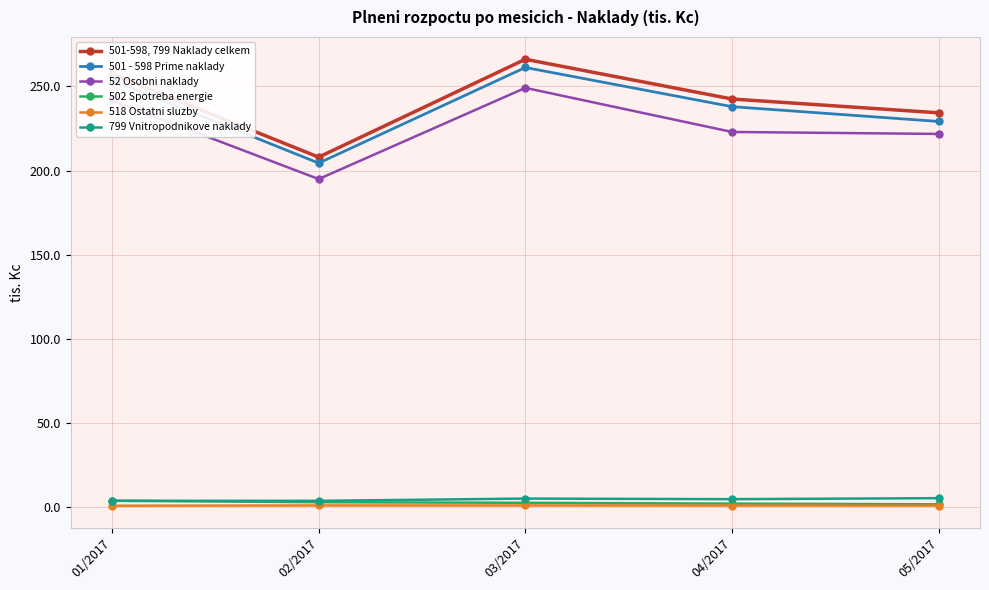

True or false: 518 Ostatni sluzby and 52 Osobni naklady cross at least once.

False